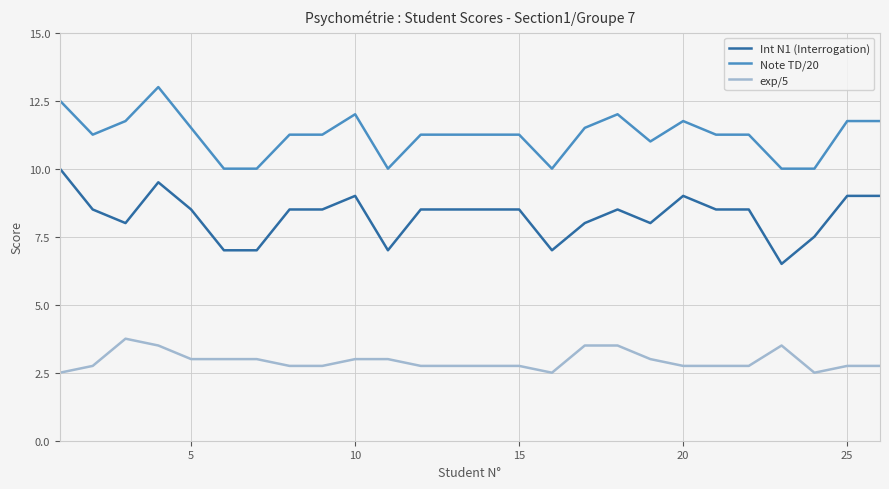

What is the difference between the maximum and minimum values in the Note TD/20 series?

3.0